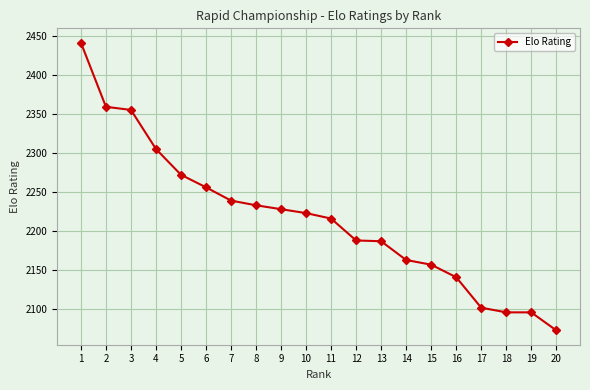

Which category has the highest value across all series?

1